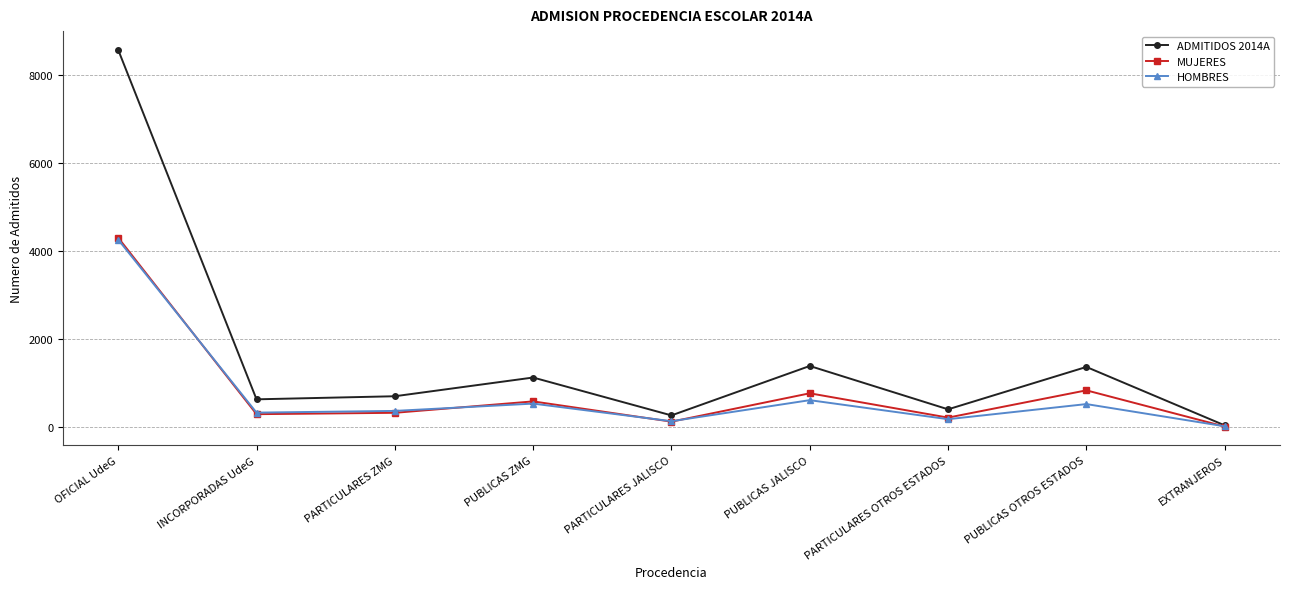

Which series has the largest range (max minus min)?

ADMITIDOS 2014A